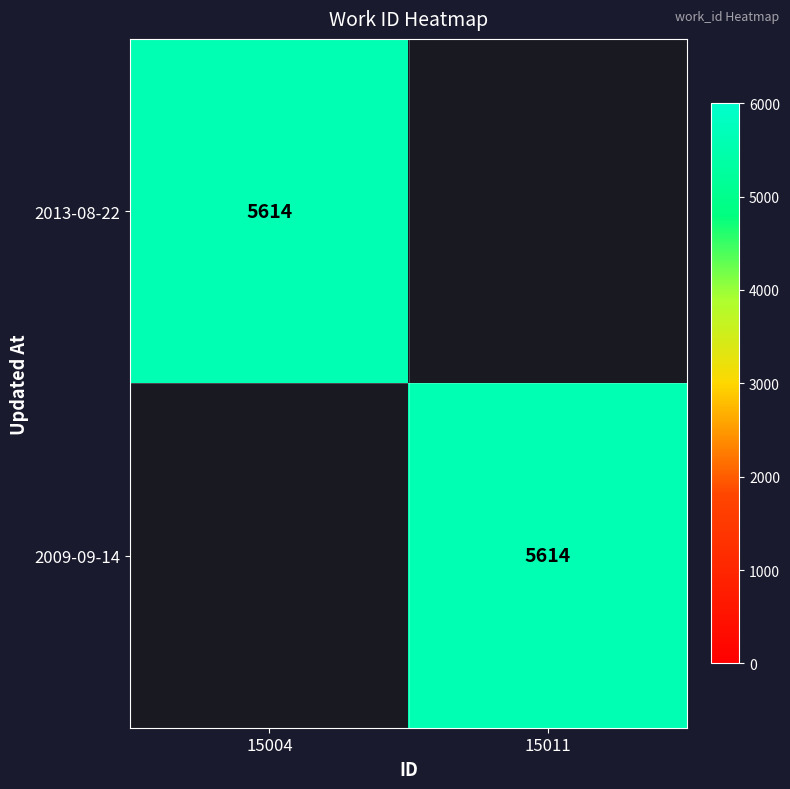

The value of 2013-08-22 at 15004 is 9553. True or false?

False